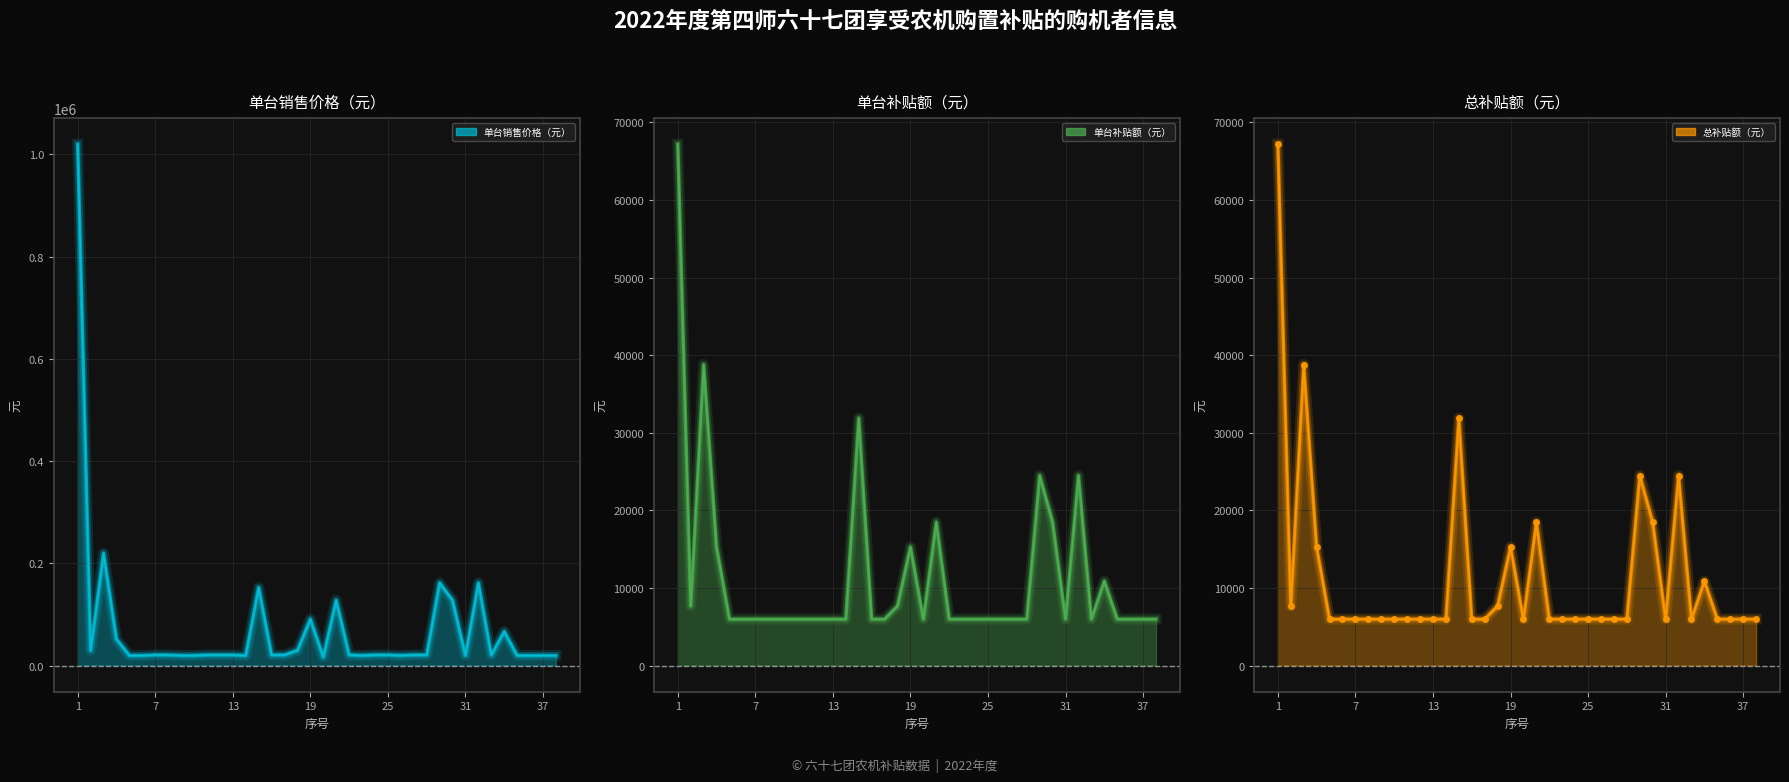

How many interior local valleys does the 单台销售价格（元） series have?

7